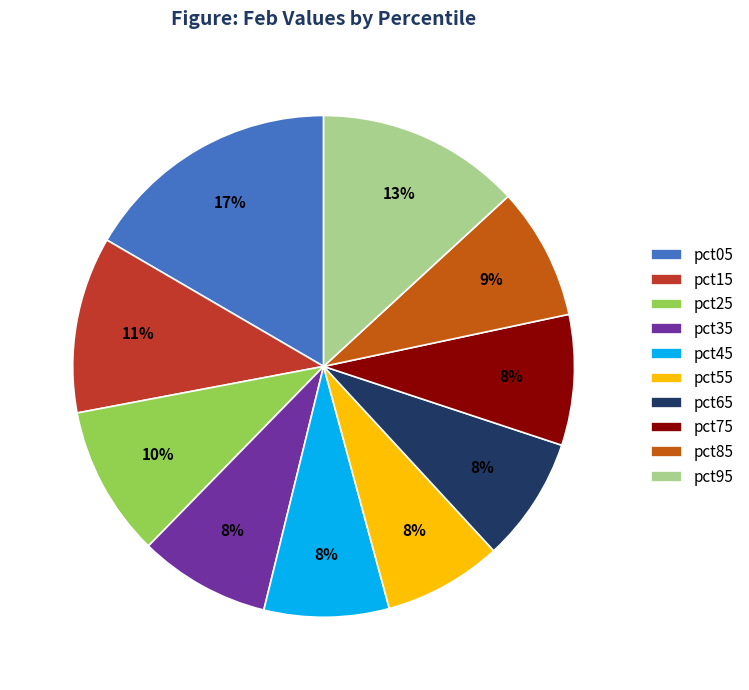

To the nearest percent, what is the difference between the largest and smallest slice percentages?

9%